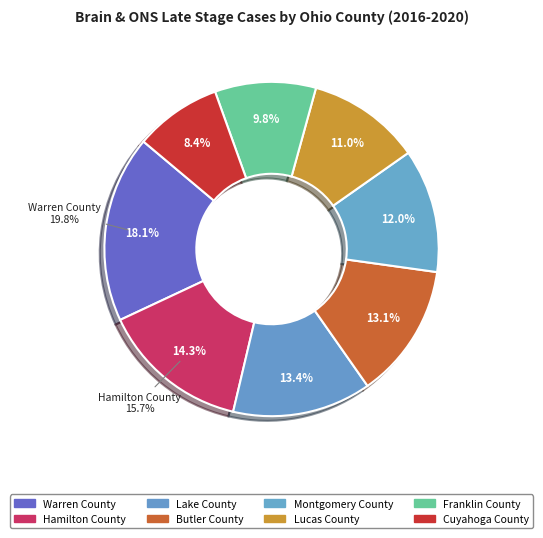

What percentage is the Franklin County slice, to the nearest percent?

10%